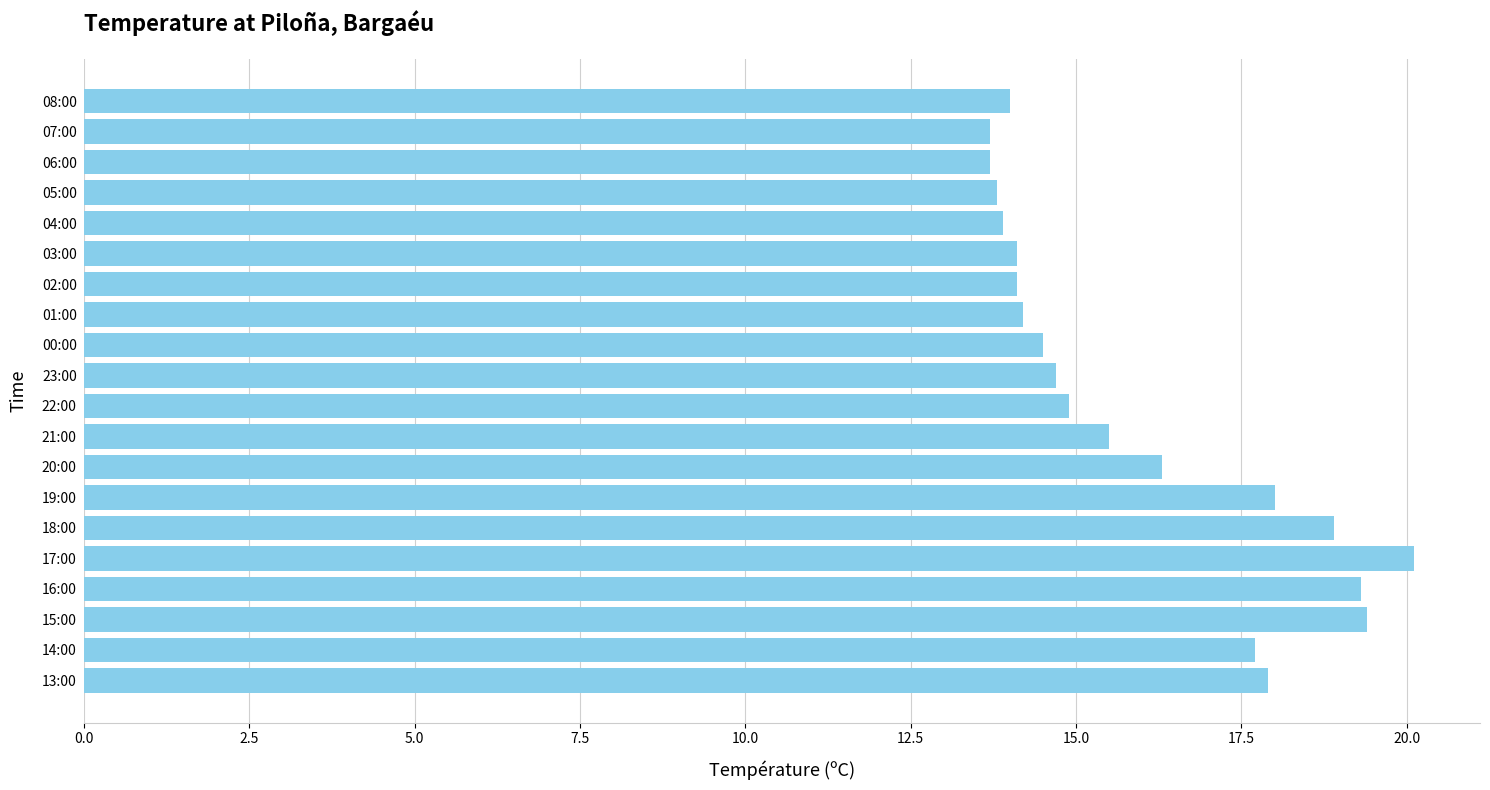

What is the change in value from 02:00 to 19:00?

+3.9